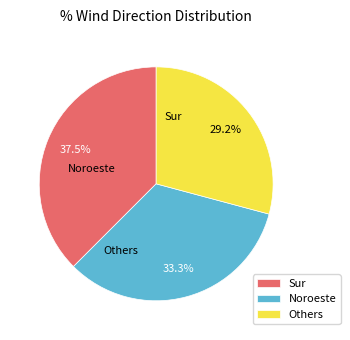

Does Sur account for over 50% of the chart?

No